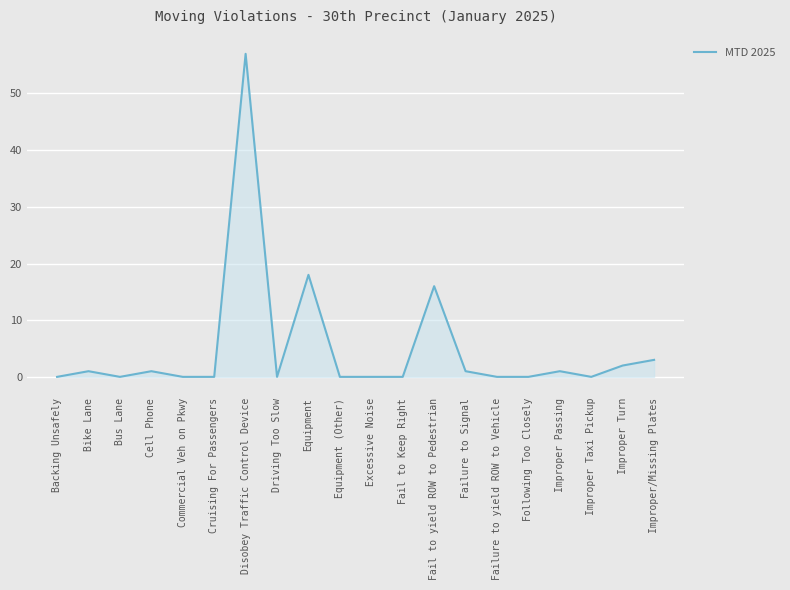

Where is the data nearest to the value 28?

Equipment